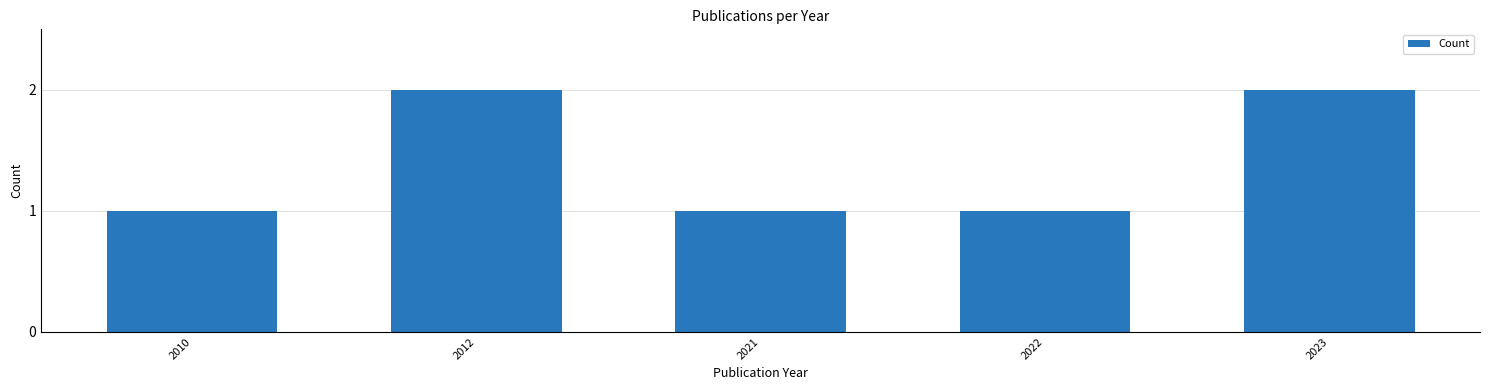

True or false: the data shows 2 at 2010.

False